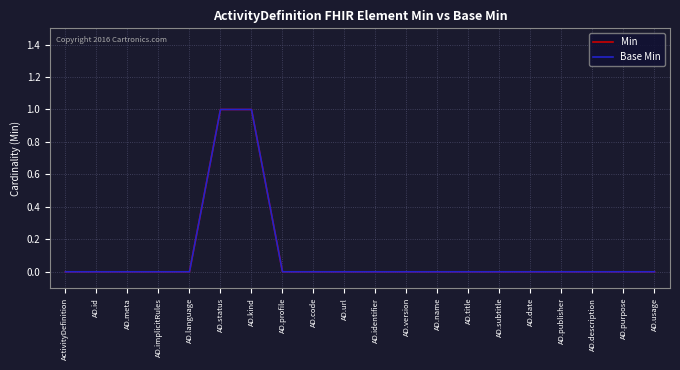

Does the chart have visible grid lines?

Yes